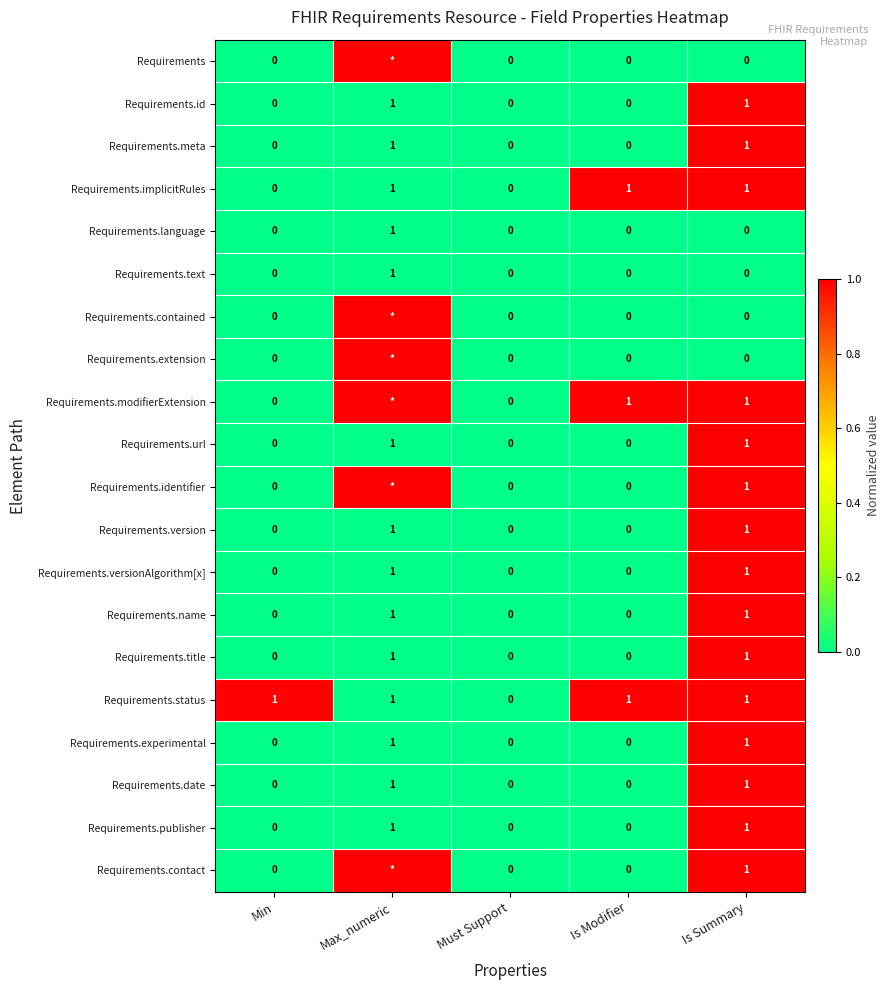

Is the value of Requirements.meta at Min greater than the value of Requirements.experimental at Max_numeric?

No